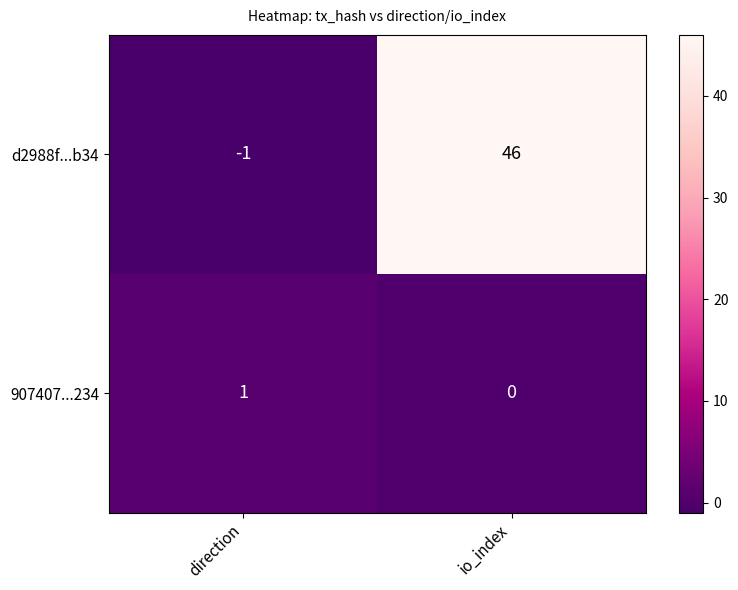

What is the difference between the maximum and minimum values in the d2988f...b34 series?

47